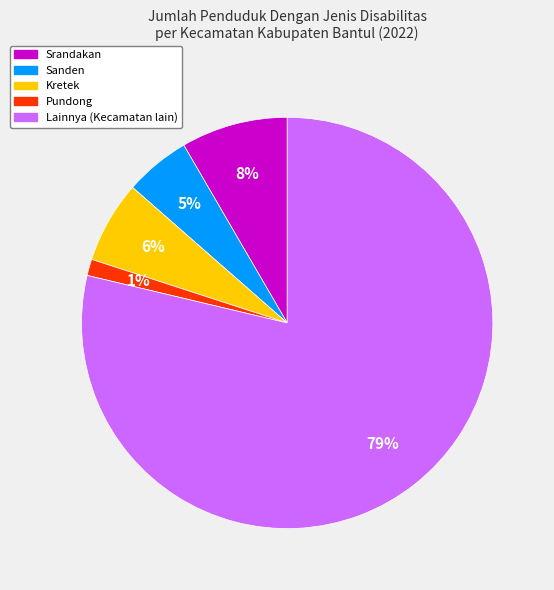

Is the sum of Lainnya (Kecamatan lain) and Srandakan greater than half?

Yes